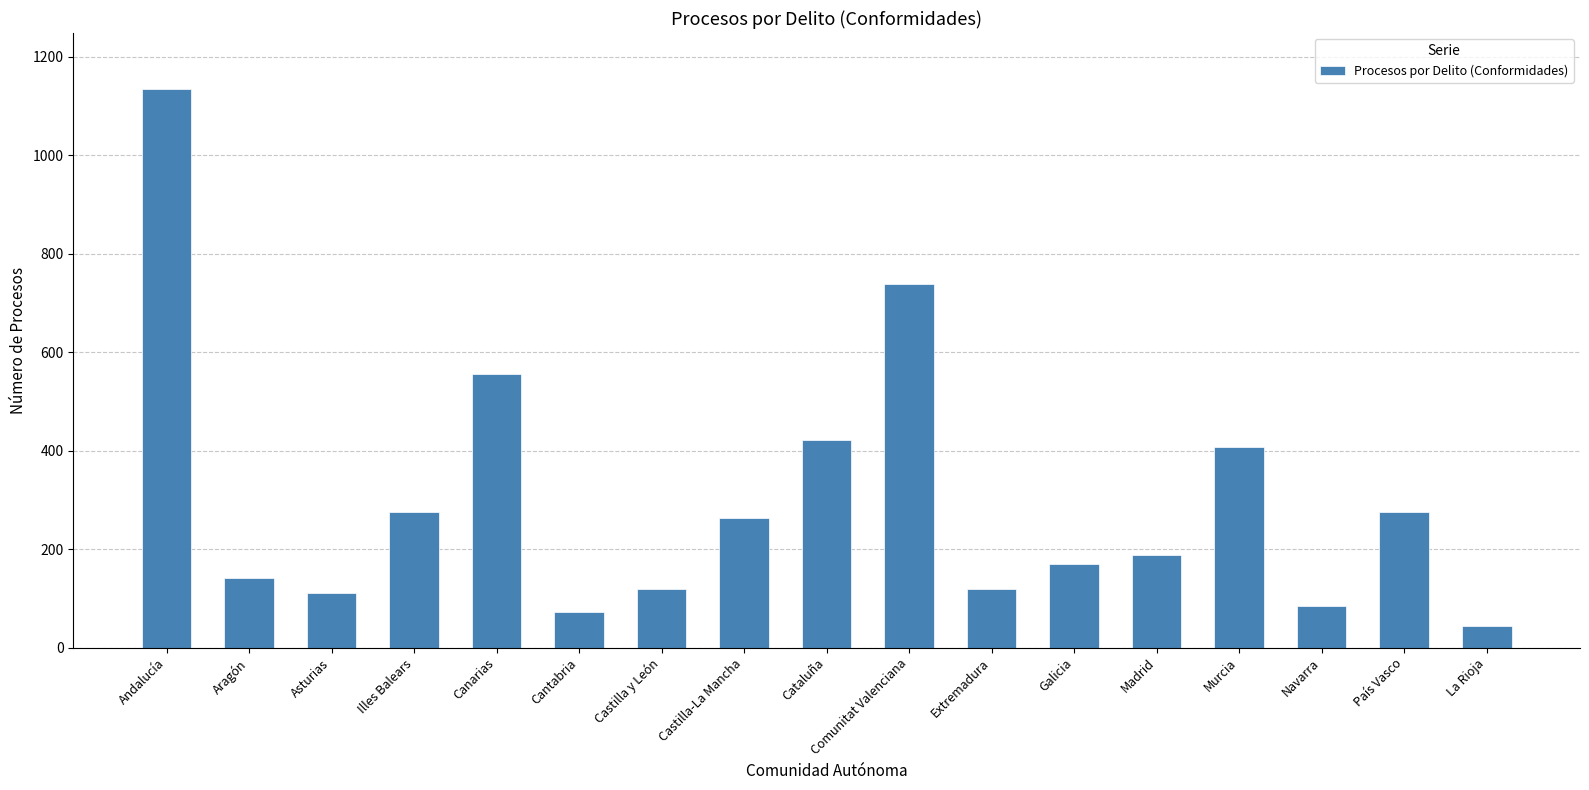

What is the sum of all values?

5123